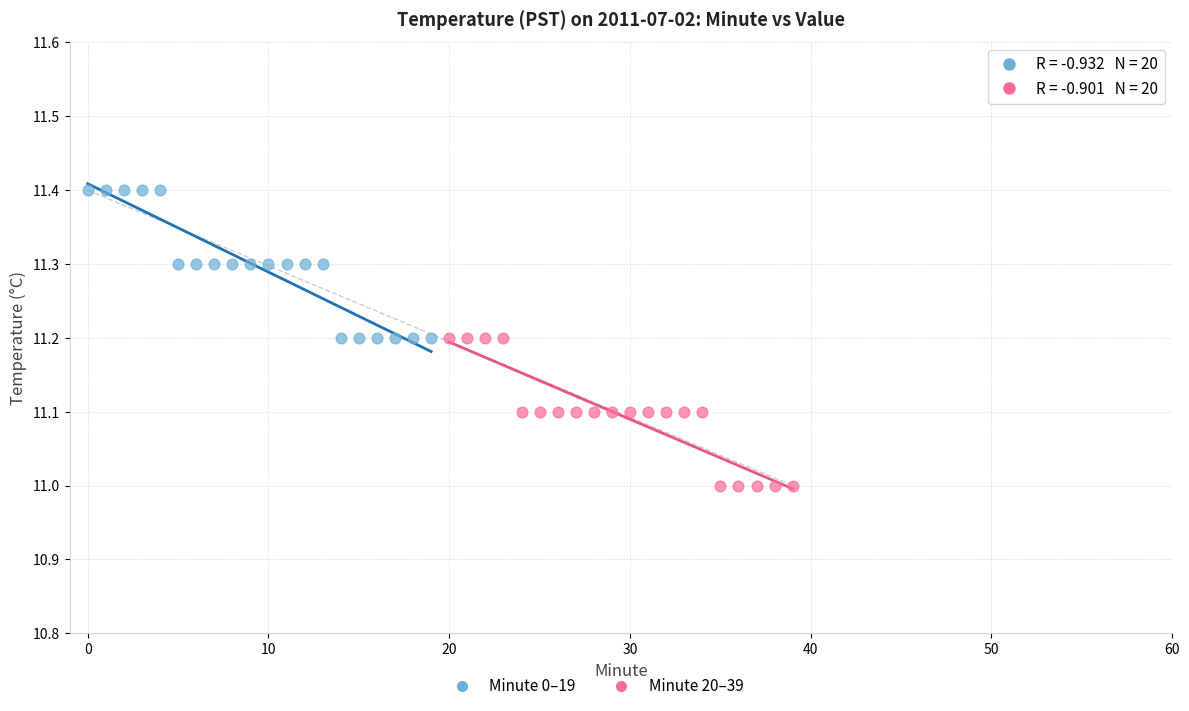

Which series contains the lowest Y value?

Minute 20–39